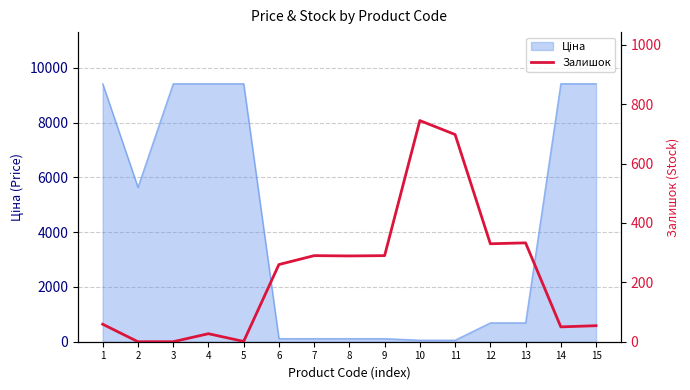

True or false: the data shows 79 at 14.

False